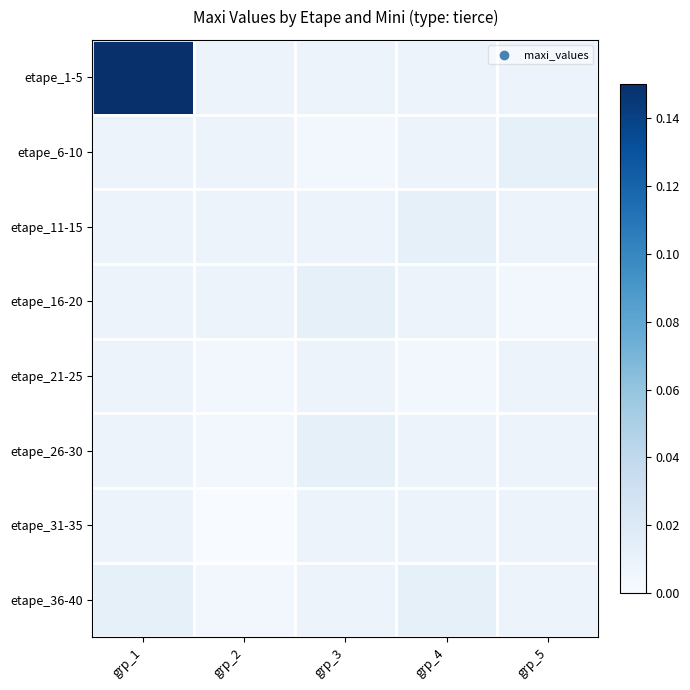

At how many categories does at least one series exceed 0?

5